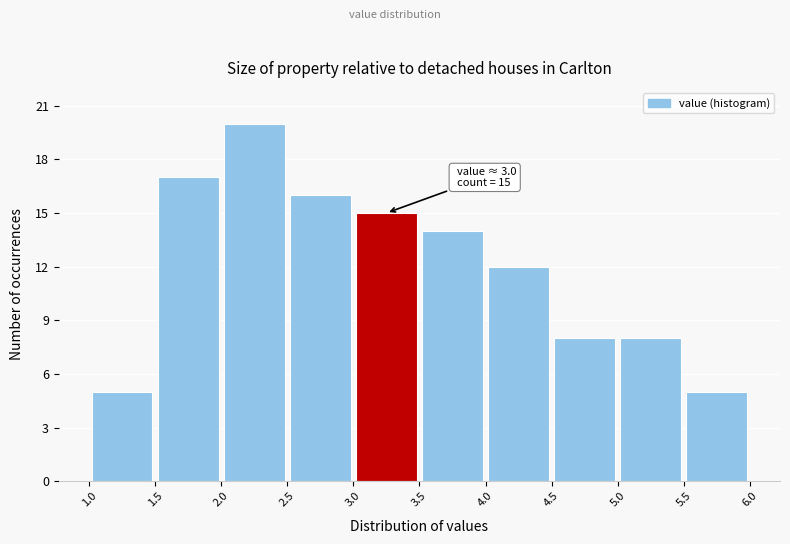

Which range on the x-axis has the tallest bar?

2.0 to 2.5